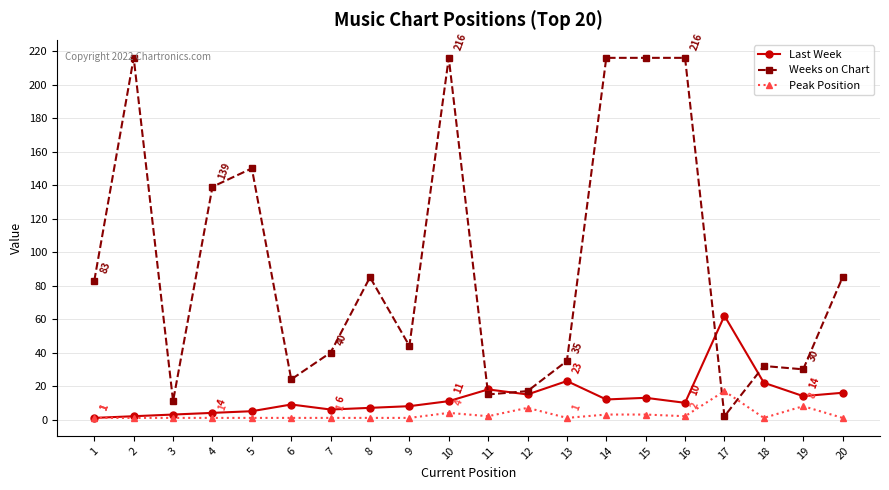

True or false: Weeks on Chart has more than 0 points higher than both neighbors.

True